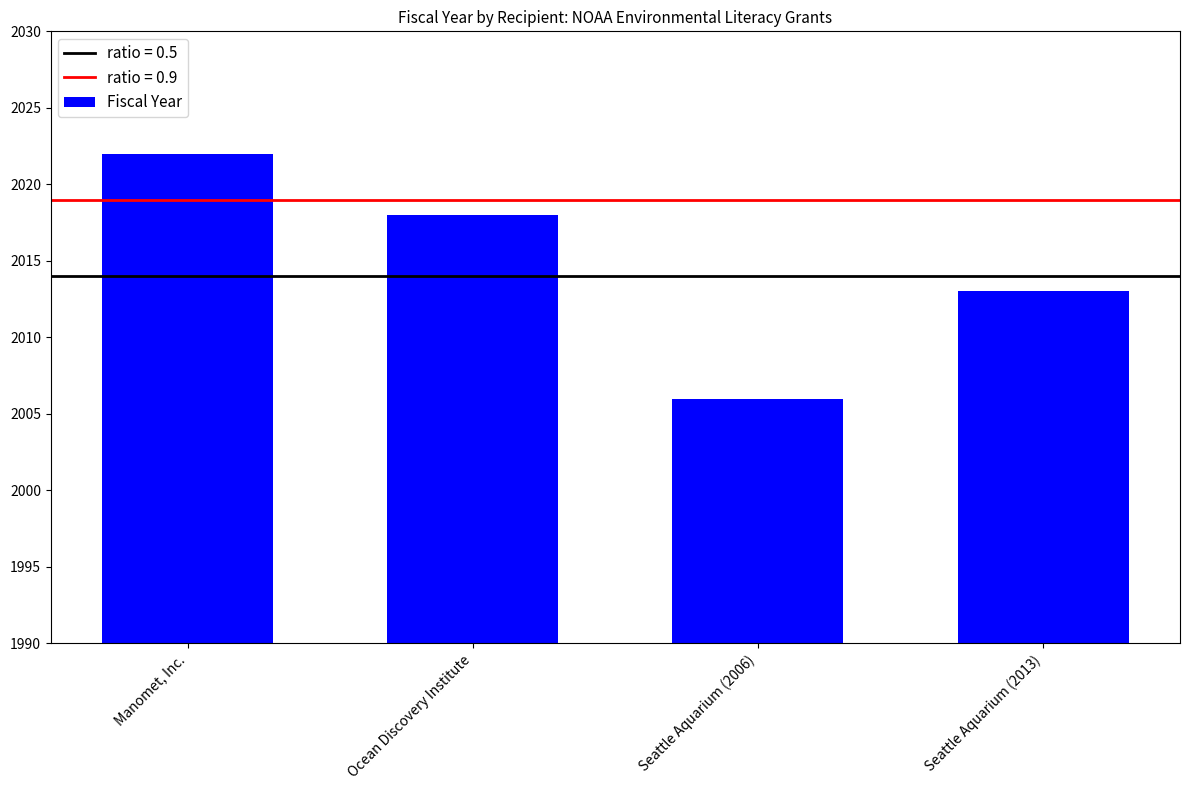

What is the average value?

2015